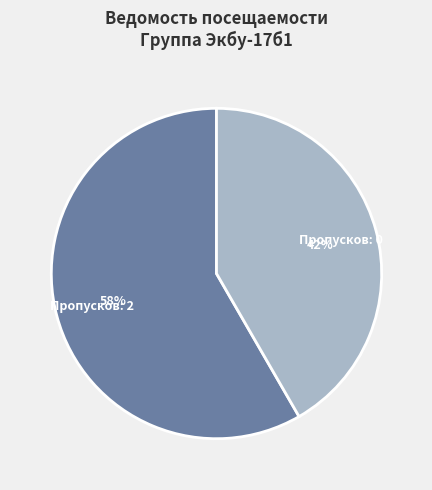

How many slices are in this pie chart?

2